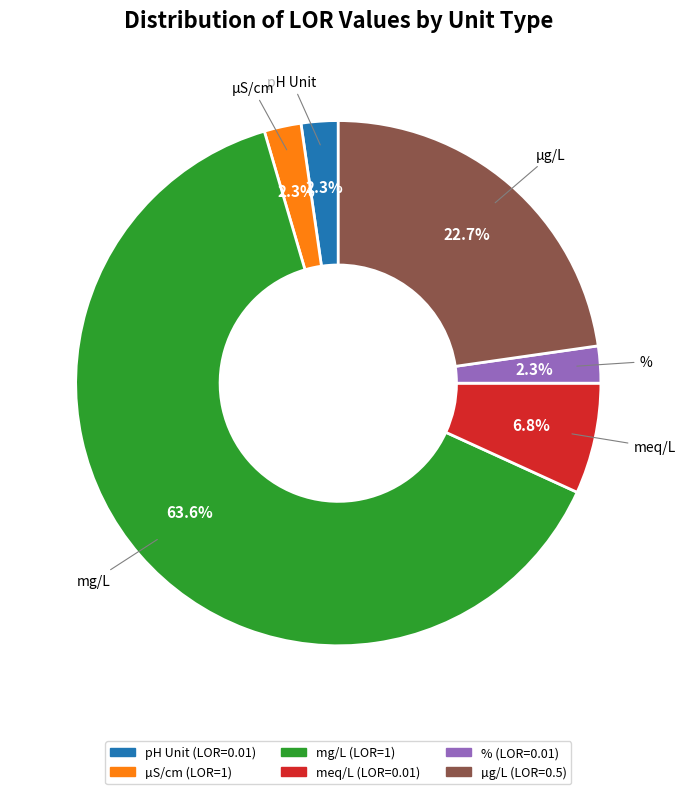

Which category has the biggest portion of the pie?

mg/L